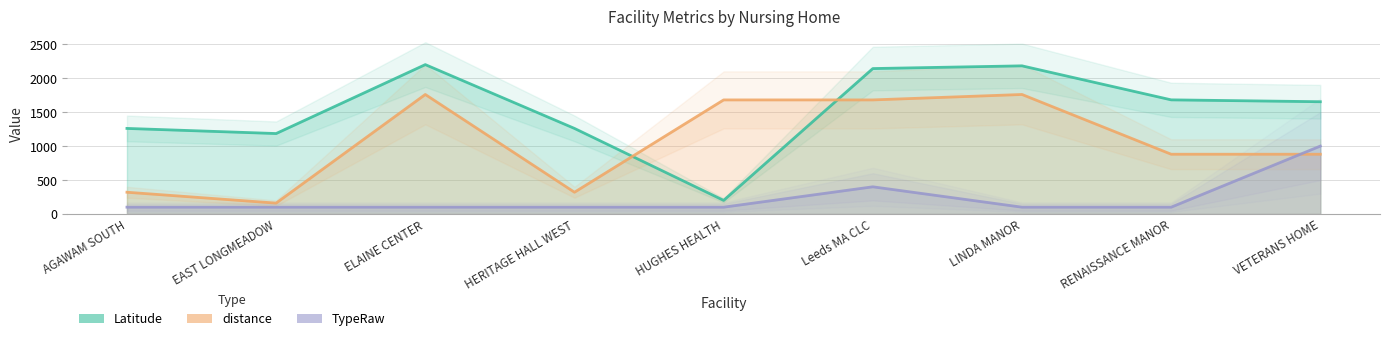

Is it true that distance equals 1556.3 at RENAISSANCE MANOR?

False